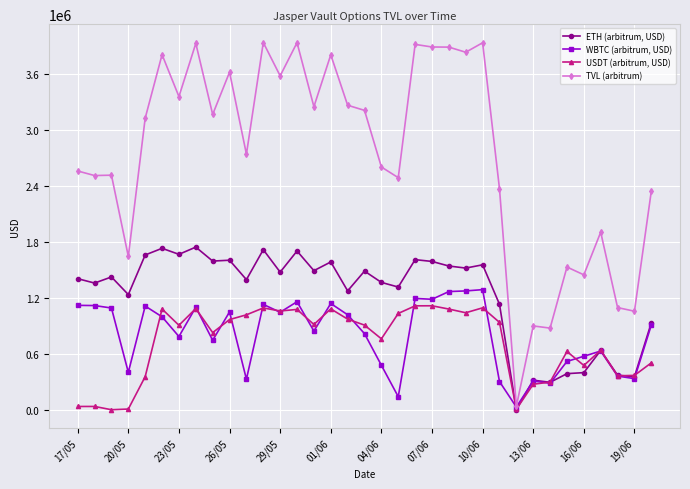

What is the maximum value shown in the chart?

3933403.1